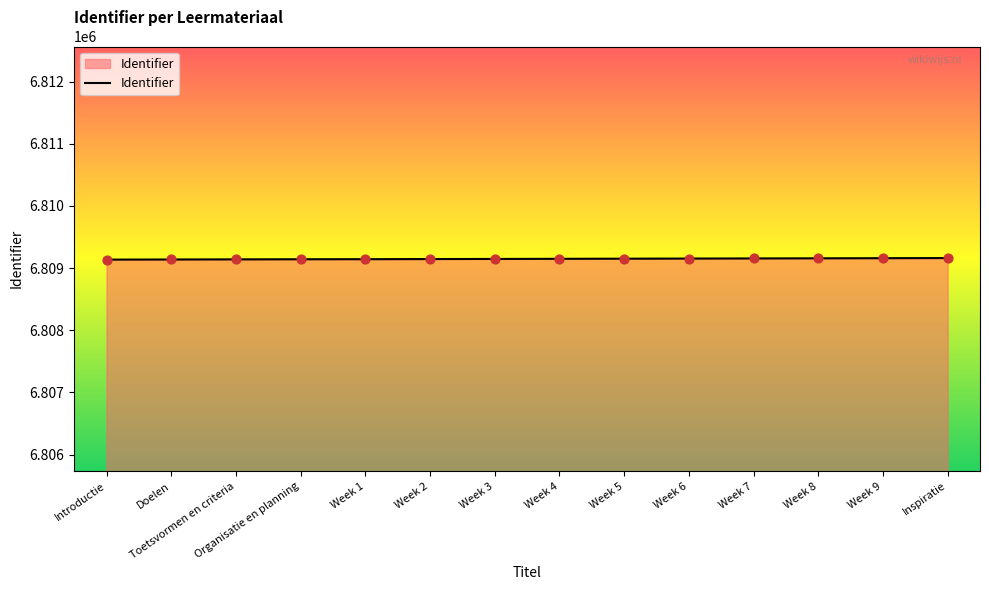

What is the change in value from Week 7 to Inspiratie?

+6